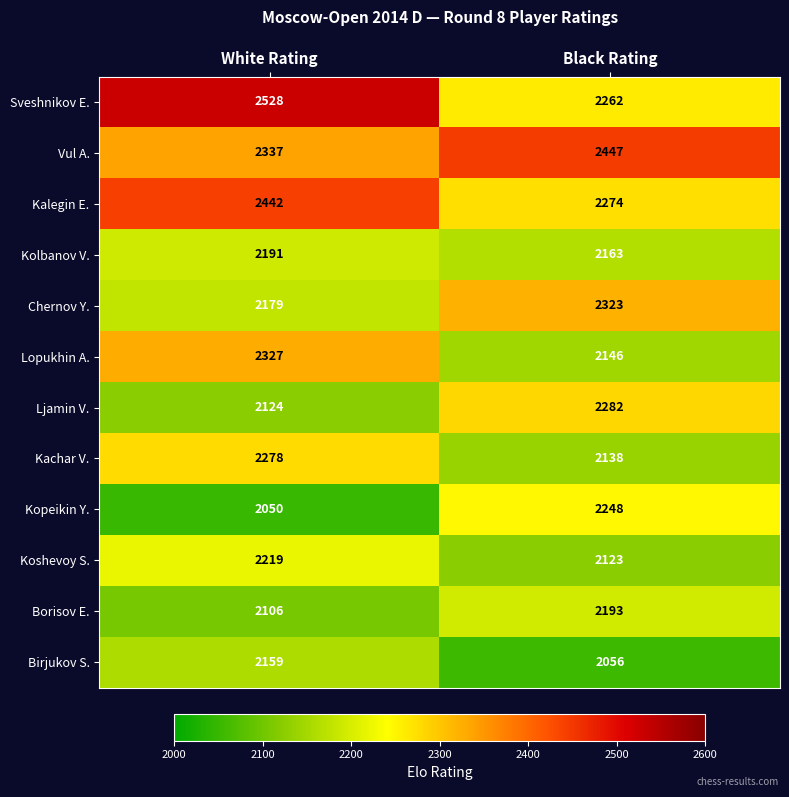

Reading left to right, list all the values displayed in this chart.

Sveshnikov E.: White Rating=2528	Black Rating=2262
Vul A.: White Rating=2337	Black Rating=2447
Kalegin E.: White Rating=2442	Black Rating=2274
Kolbanov V.: White Rating=2191	Black Rating=2163
Chernov Y.: White Rating=2179	Black Rating=2323
Lopukhin A.: White Rating=2327	Black Rating=2146
Ljamin V.: White Rating=2124	Black Rating=2282
Kachar V.: White Rating=2278	Black Rating=2138
Kopeikin Y.: White Rating=2050	Black Rating=2248
Koshevoy S.: White Rating=2219	Black Rating=2123
Borisov E.: White Rating=2106	Black Rating=2193
Birjukov S.: White Rating=2159	Black Rating=2056